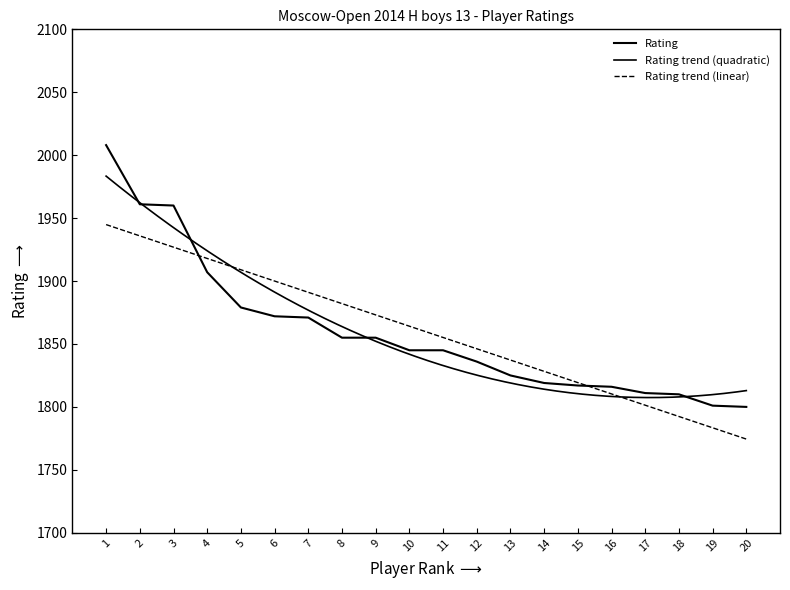

True or false: there are more than 2 points higher than both neighbors.

False